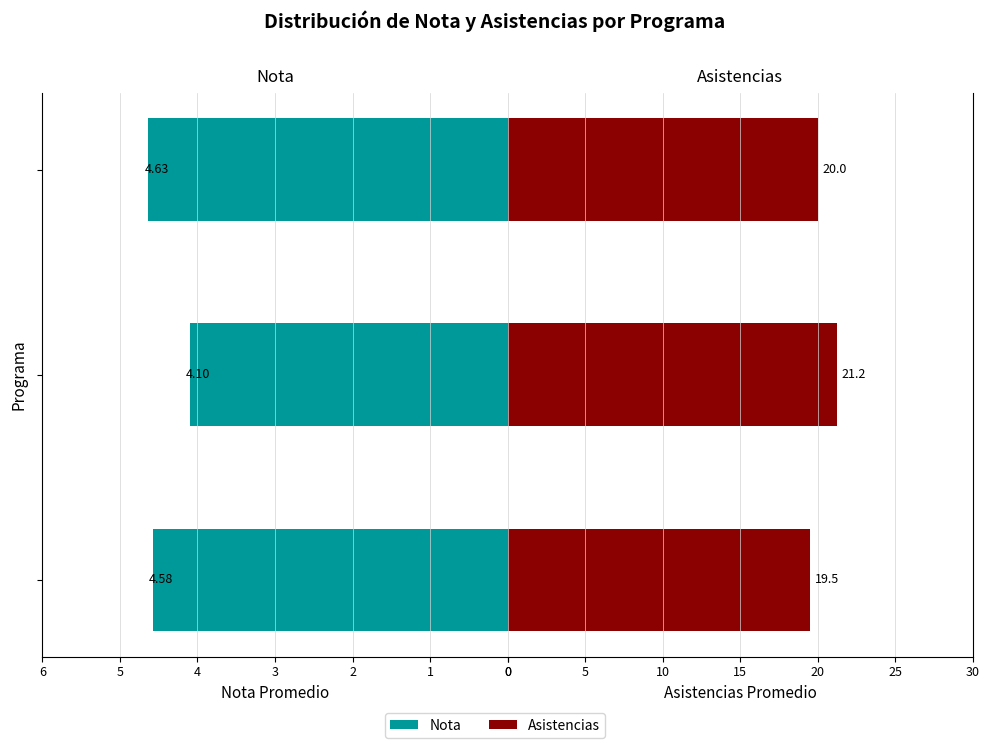

Read the Nota value at 1.

4.1